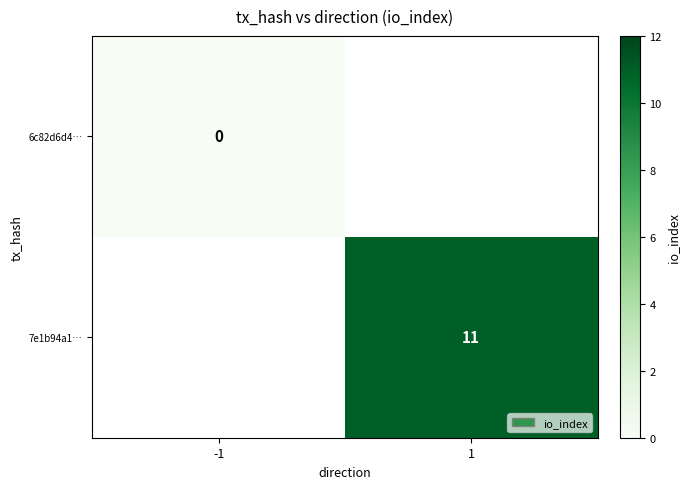

At how many categories does at least one series exceed 4?

1